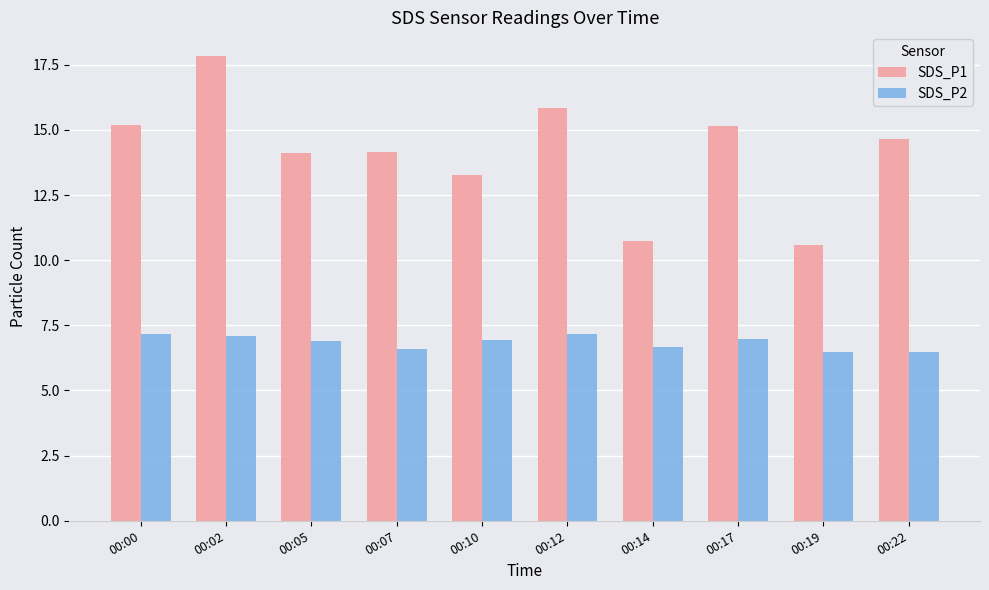

Where does the SDS_P1 series first go above 14?

00:00